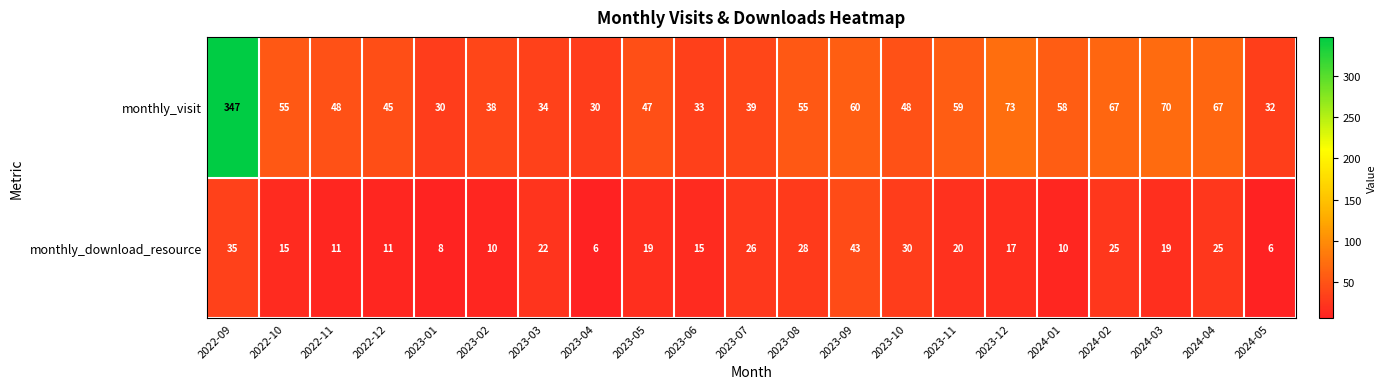

At which label is monthly_visit closest to 188?

2023-12